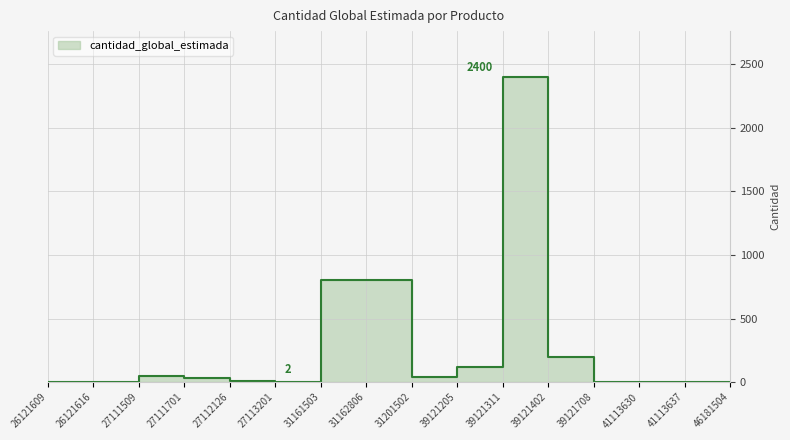

What is the greatest value displayed?

2400